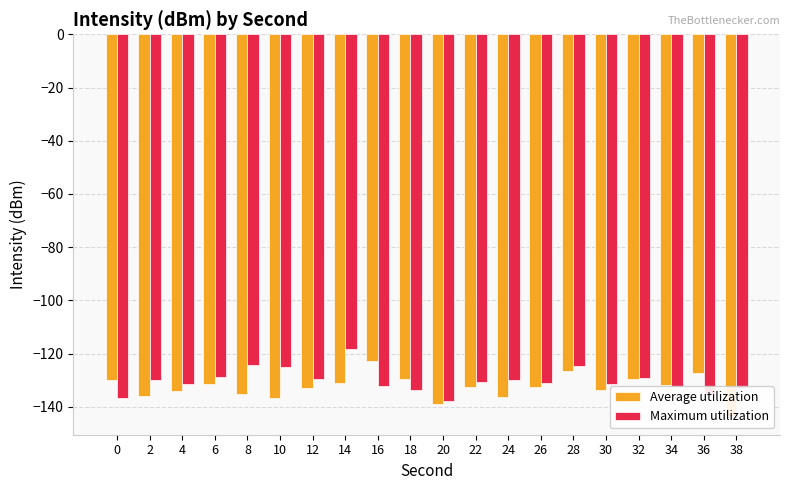

The value of Average utilization at 28 is -126.6. True or false?

True